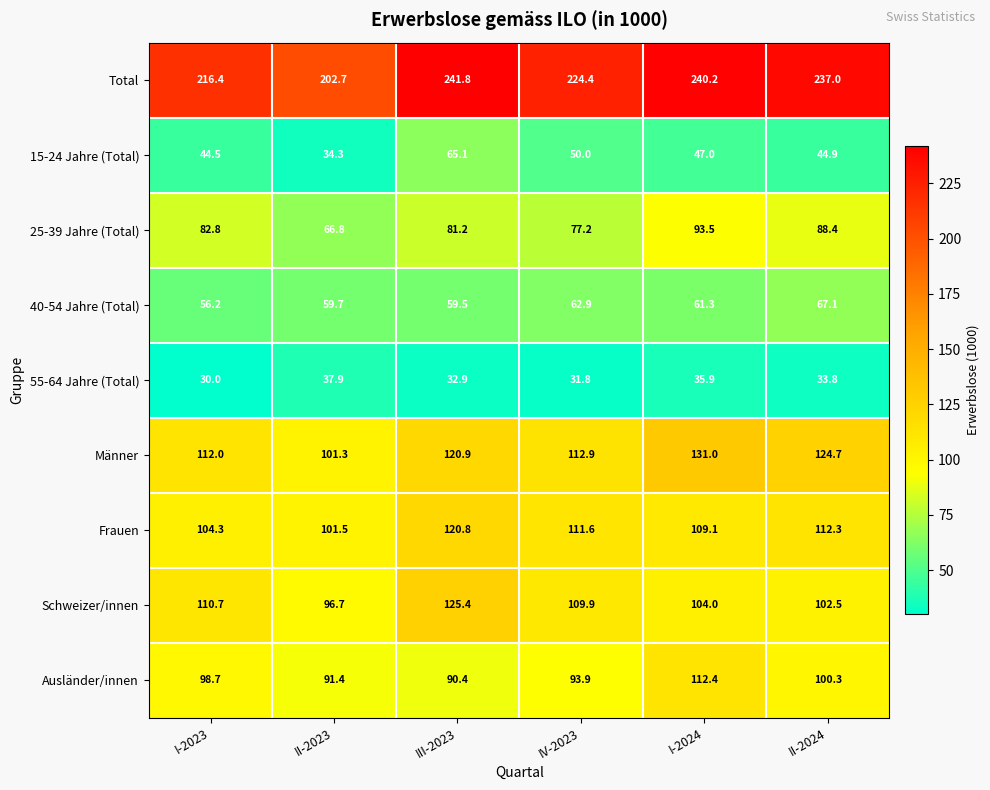

What is the average value of the 15-24 Jahre (Total) series?

47.6